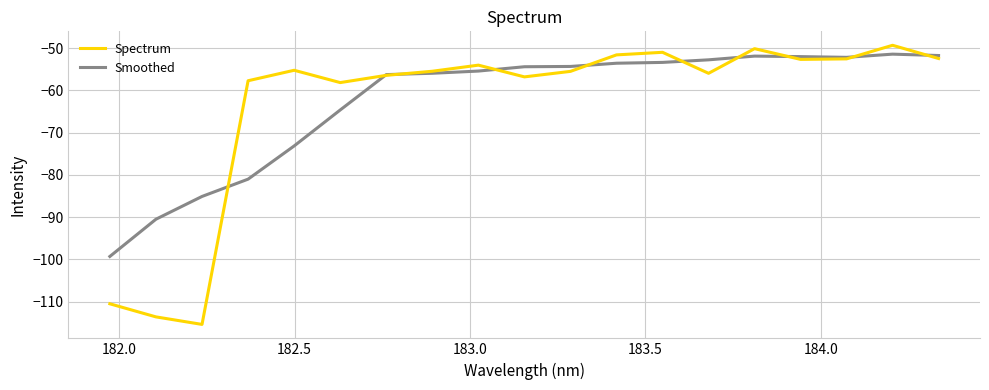

What are all the series names shown in the legend?

Spectrum, Smoothed